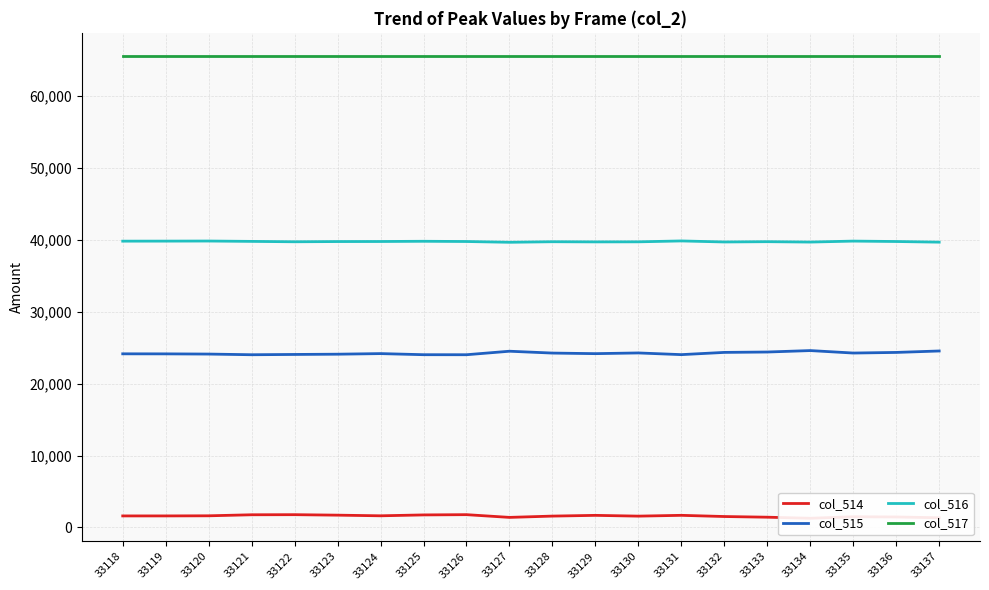

Reading right to left, list all the values displayed in this chart.

col_514: 33137=1349	33136=1460	33135=1488	33134=1280	33133=1427	33132=1521	33131=1687	33130=1576	33129=1683	33128=1581	33127=1401	33126=1780	33125=1744	33124=1622	33123=1711	33122=1778	33121=1765	33120=1622	33119=1606	33118=1605
col_515: 33137=24530	33136=24329	33135=24244	33134=24587	33133=24386	33132=24333	33131=24023	33130=24257	33129=24160	33128=24239	33127=24496	33126=24009	33125=24013	33124=24166	33123=24084	33122=24048	33121=24008	33120=24101	33119=24129	33118=24135
col_516: 33137=39656	33136=39746	33135=39803	33134=39668	33133=39722	33132=39681	33131=39825	33130=39702	33129=39692	33128=39715	33127=39638	33126=39746	33125=39778	33124=39747	33123=39740	33122=39709	33121=39762	33120=39812	33119=39800	33118=39795
col_517: 33137=65535	33136=65535	33135=65535	33134=65535	33133=65535	33132=65535	33131=65535	33130=65535	33129=65535	33128=65535	33127=65535	33126=65535	33125=65535	33124=65535	33123=65535	33122=65535	33121=65535	33120=65535	33119=65535	33118=65535